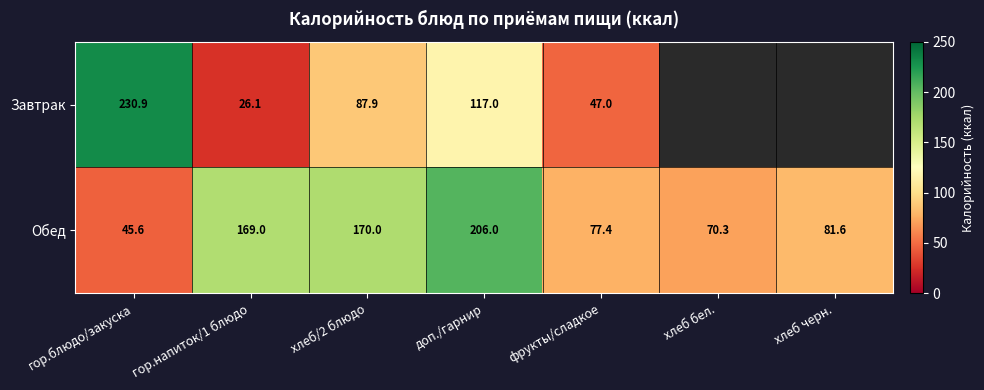

Between хлеб/2 блюдо and фрукты/сладкое, which series saw the biggest shift?

Обед